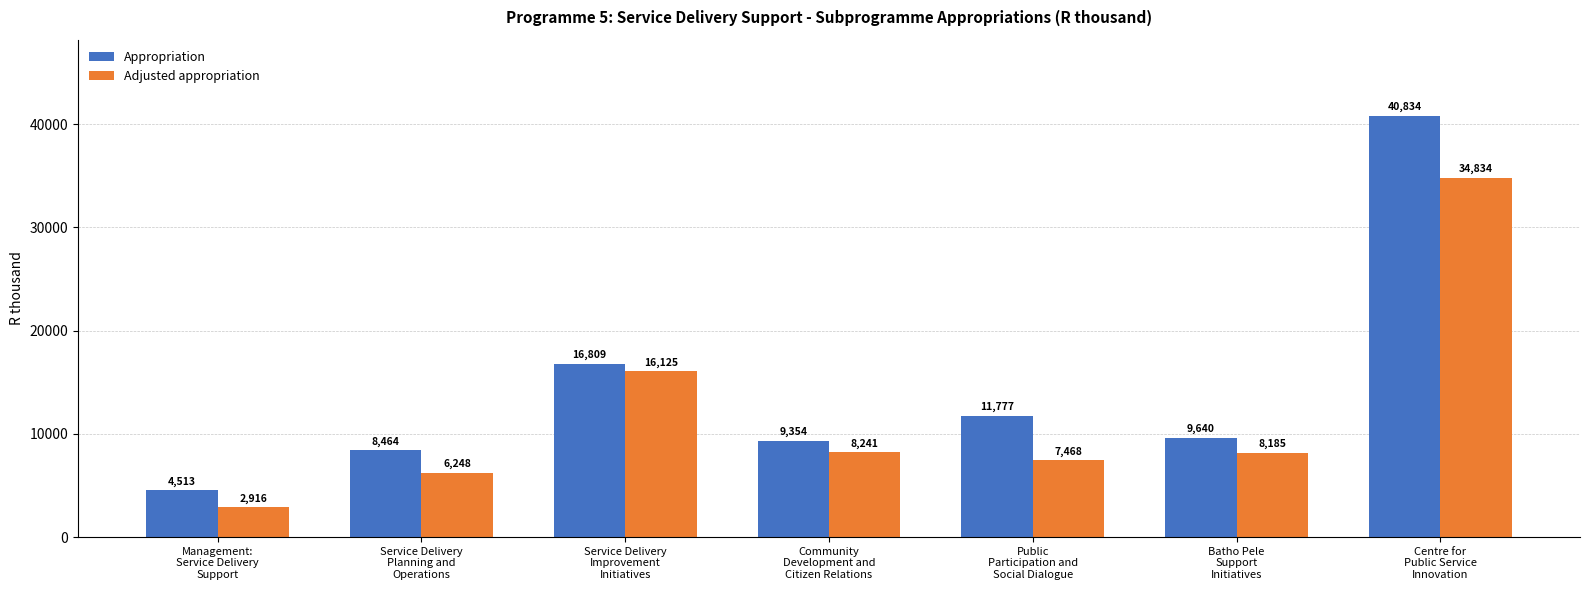

What is the value of the Appropriation bar at the 5th from the left?

11777